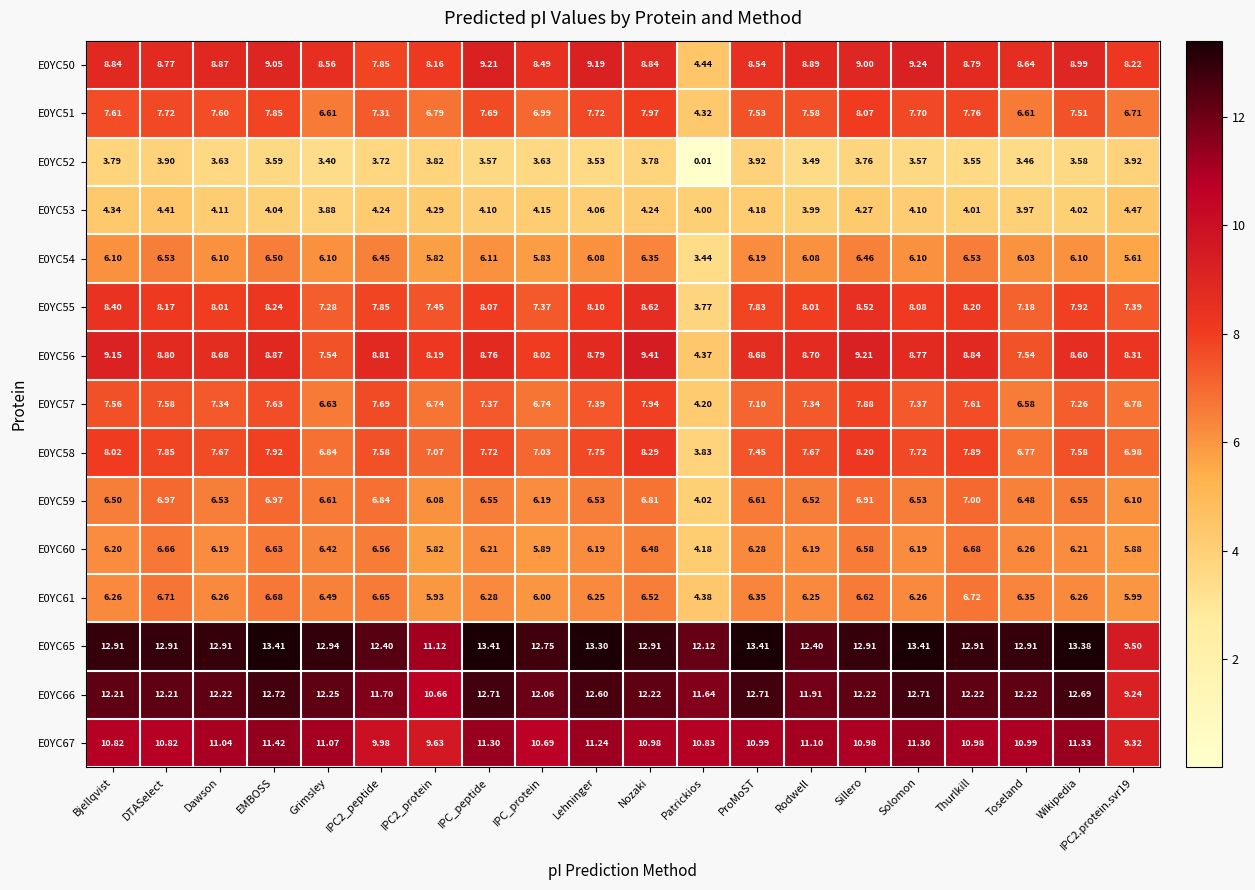

What is the spread (max minus min) of values at Wikipedia?

9.8